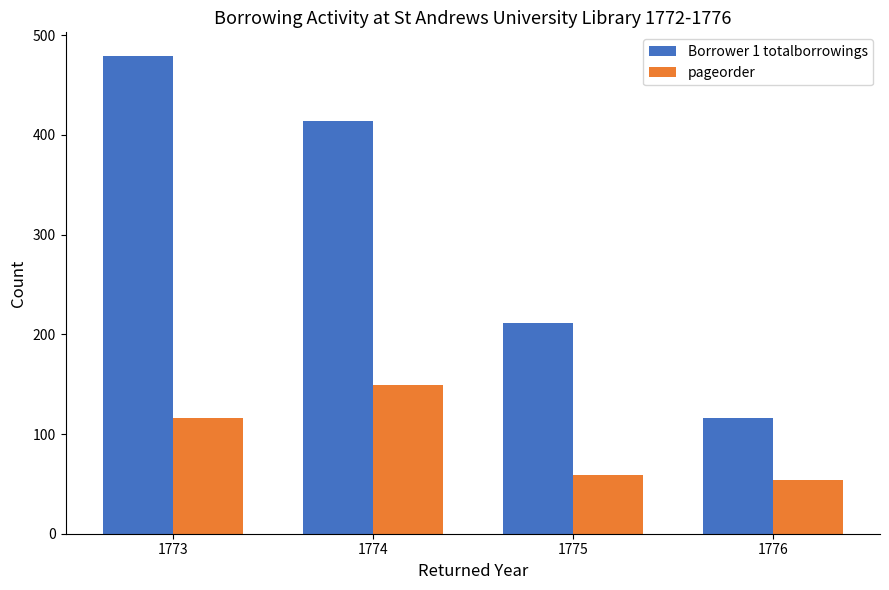

What is the spread (max minus min) of values at 1774?

265